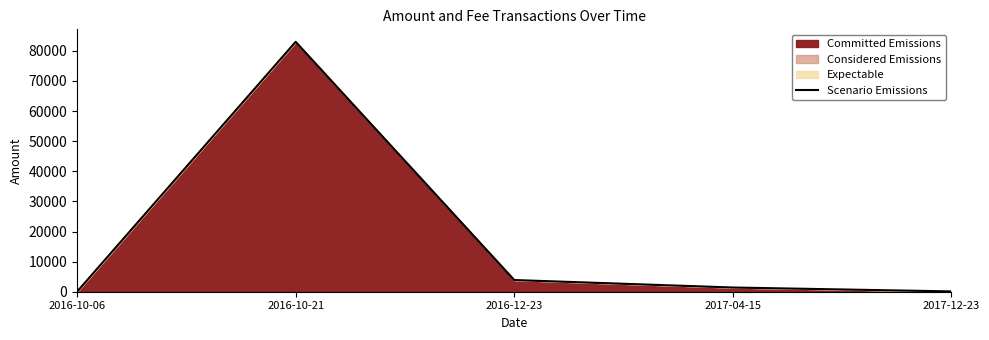

Which has a higher value, 2016-10-21 or 2017-04-15?

2016-10-21